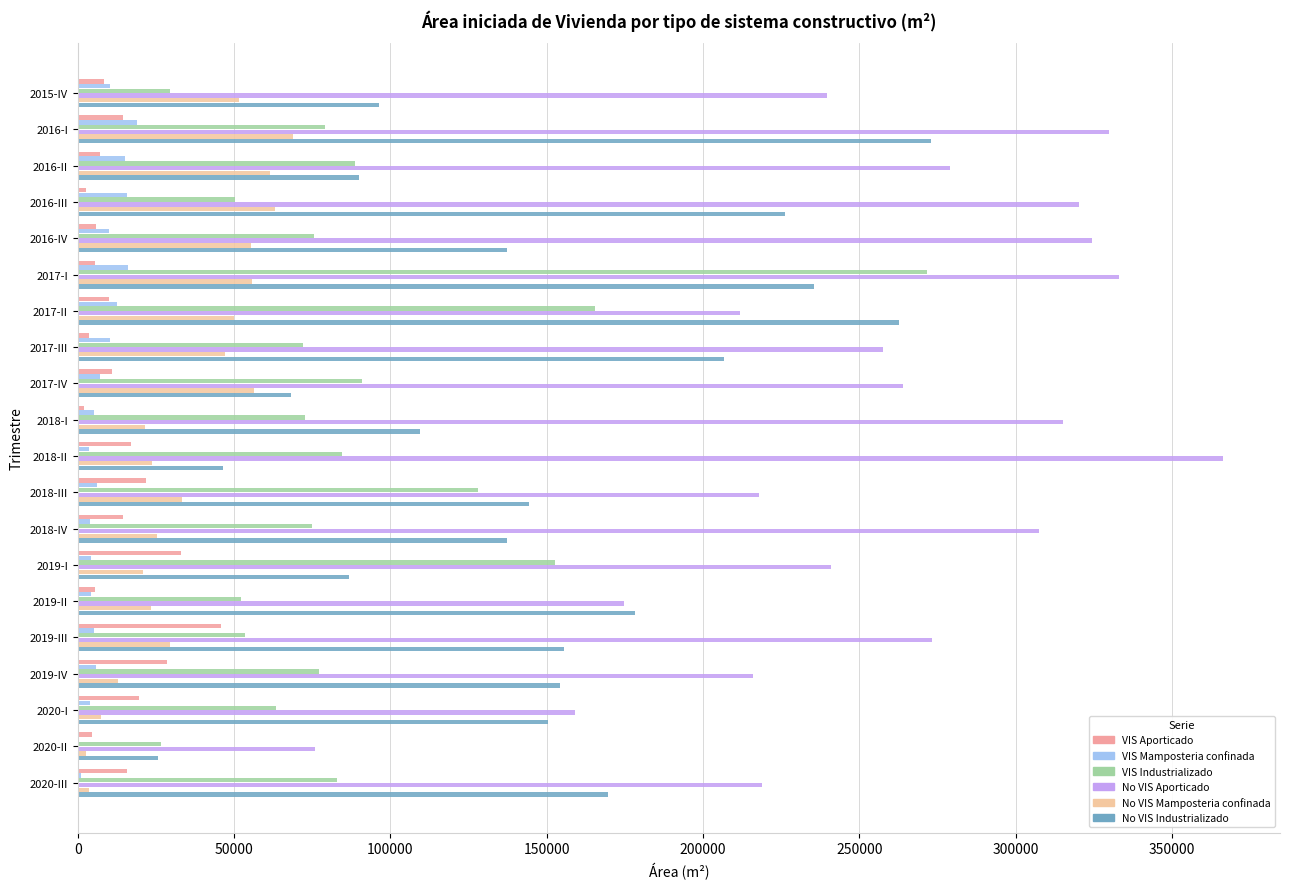

The value of No VIS Mamposteria confinada at 2017-I is 78317. True or false?

False